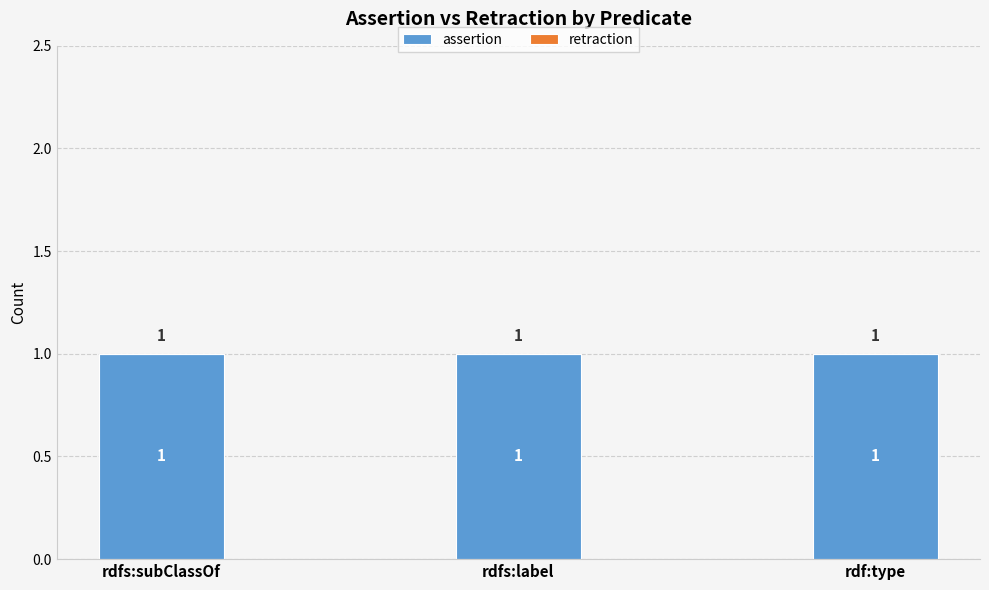

Where is retraction nearest to the value 0?

rdfs:subClassOf